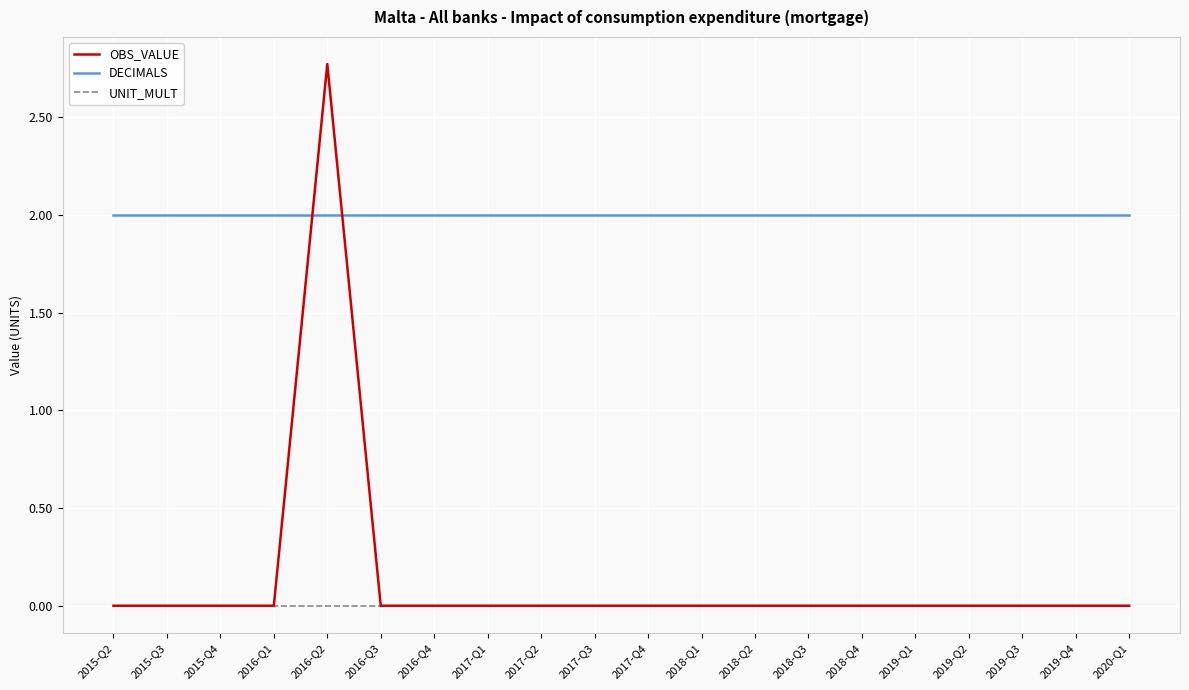

Is the value of DECIMALS at 2016-Q3 greater than the value of OBS_VALUE at 2017-Q2?

Yes